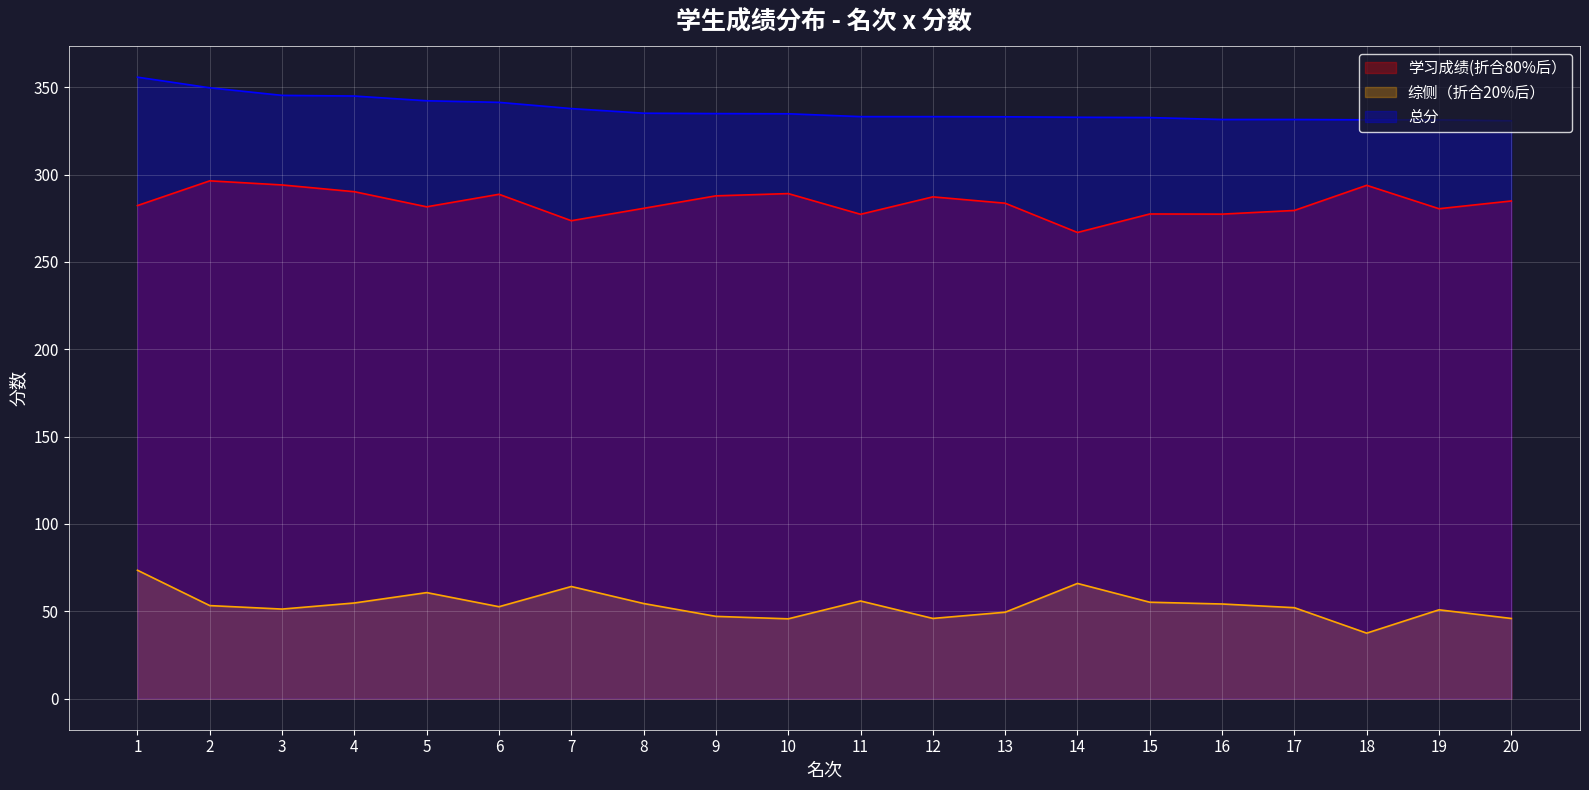

List the series in order of their peak value, highest first.

总分, 学习成绩(折合80%后）, 综侧（折合20%后）